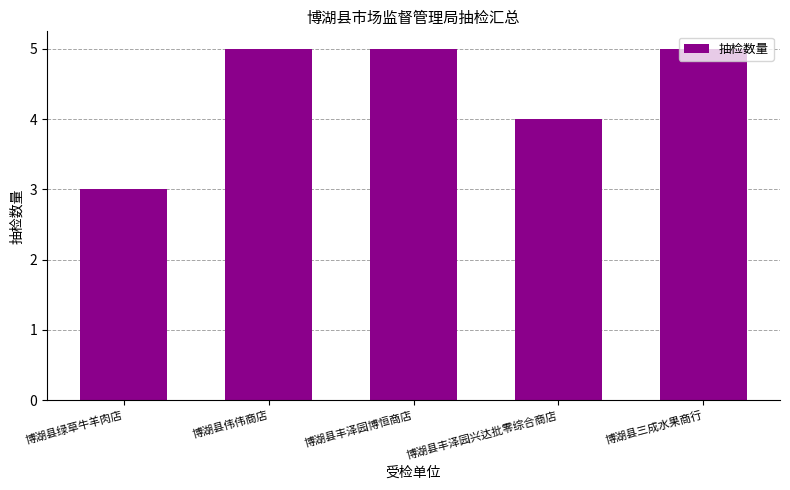

Count the number of data series in this chart.

1